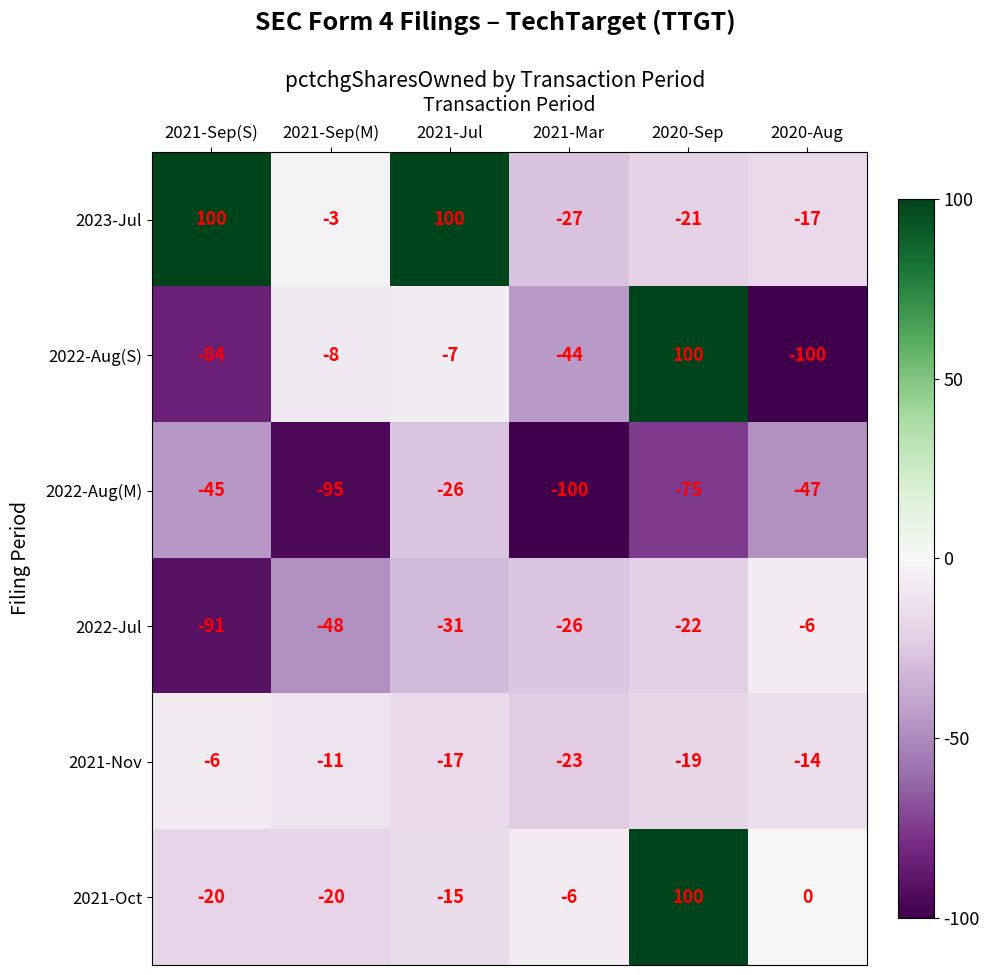

What is the average value of the 2022-Jul series?

-37